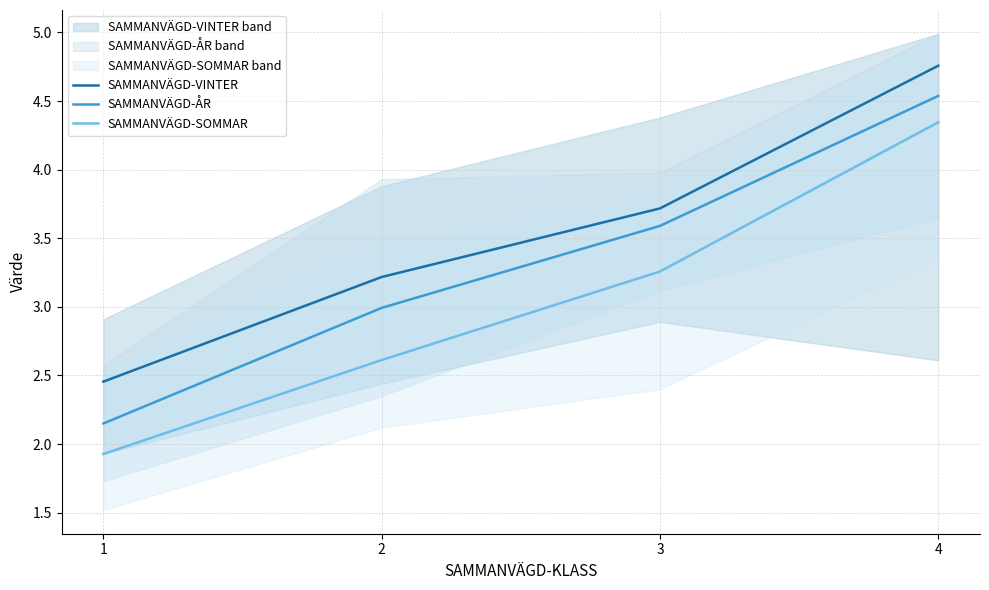

How many distinct data groups are displayed?

3